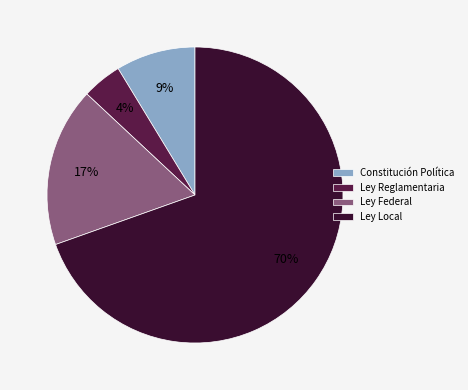

True or false: Ley Local accounts for 56% of the total.

False